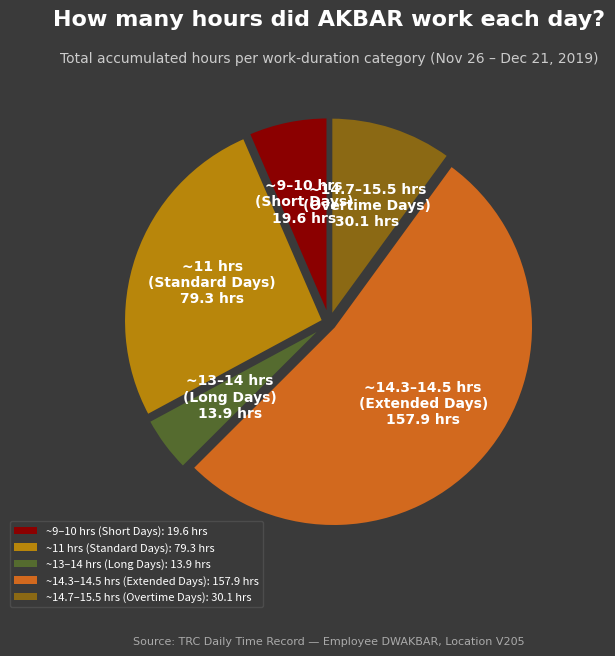

What is the largest slice in the pie chart?

~14.3–14.5 hrs (Extended Days): 157.9 hrs